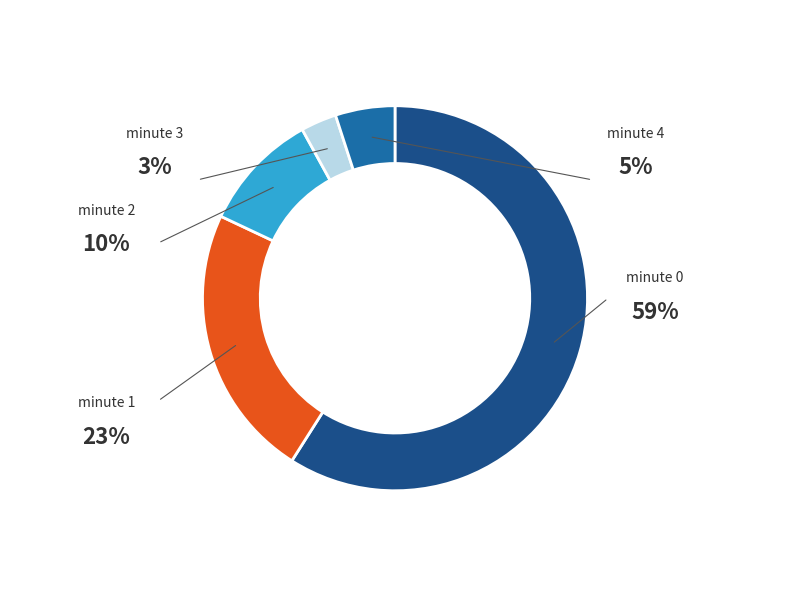

Is there a majority slice in this chart?

Yes